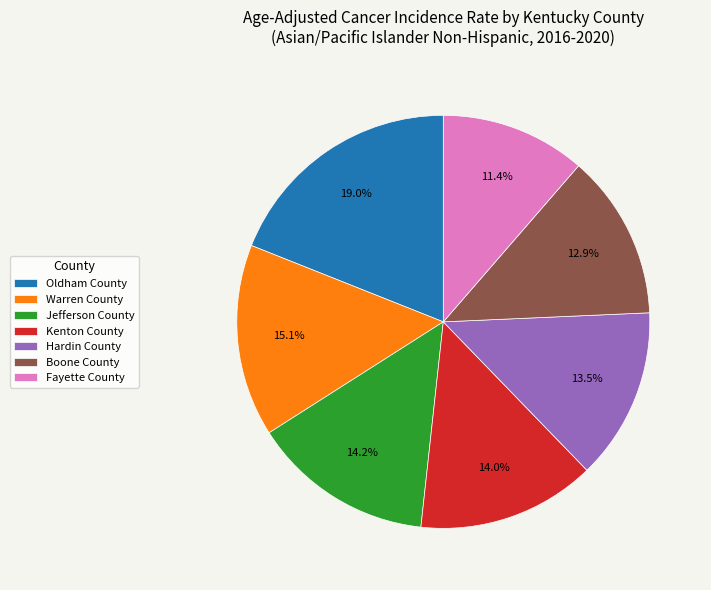

What is the largest slice in the pie chart?

Oldham County